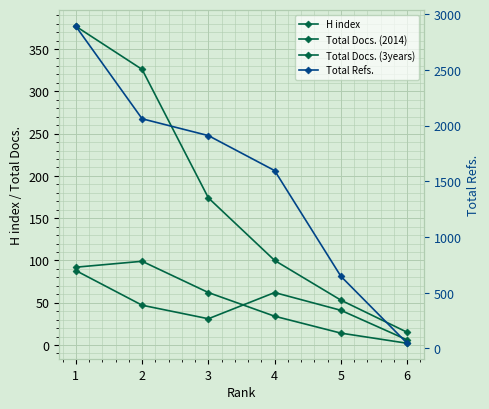

What is the difference between the maximum and minimum values in the Total Docs. (3years) series?

362